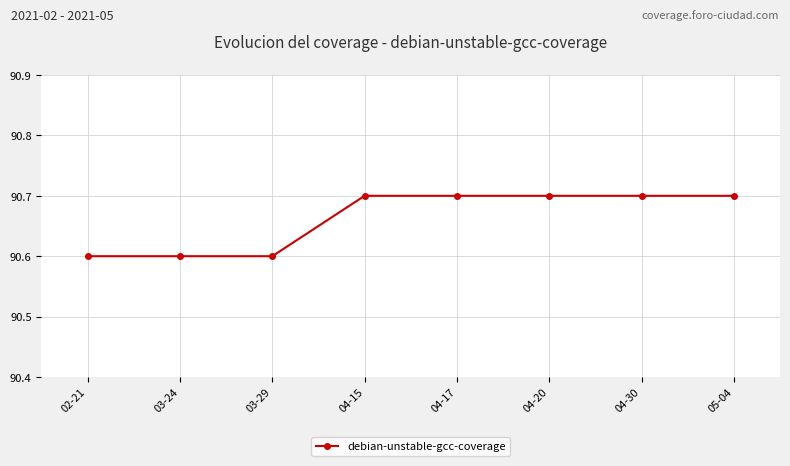

How many lines are shown in the chart?

1